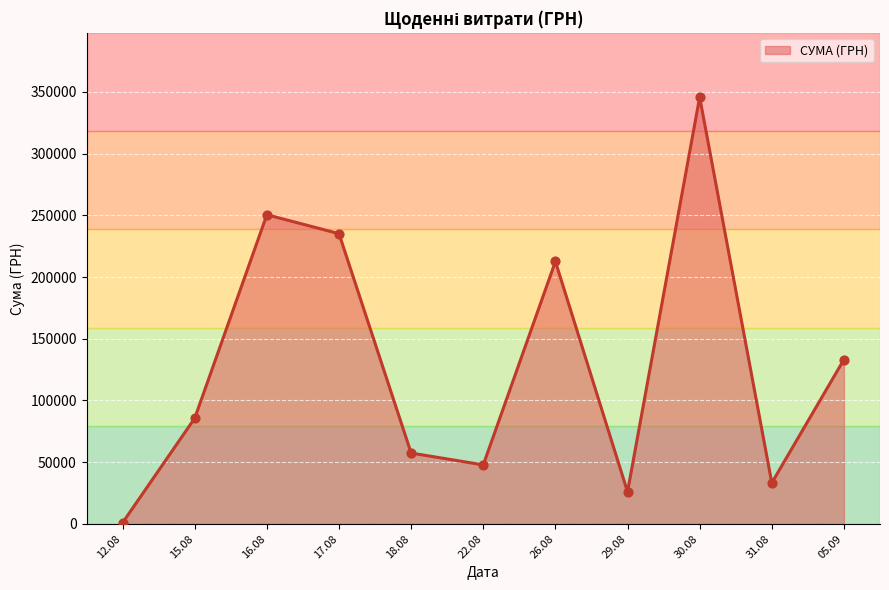

What is the change in value from 17.08 to 29.08?

-209076.5